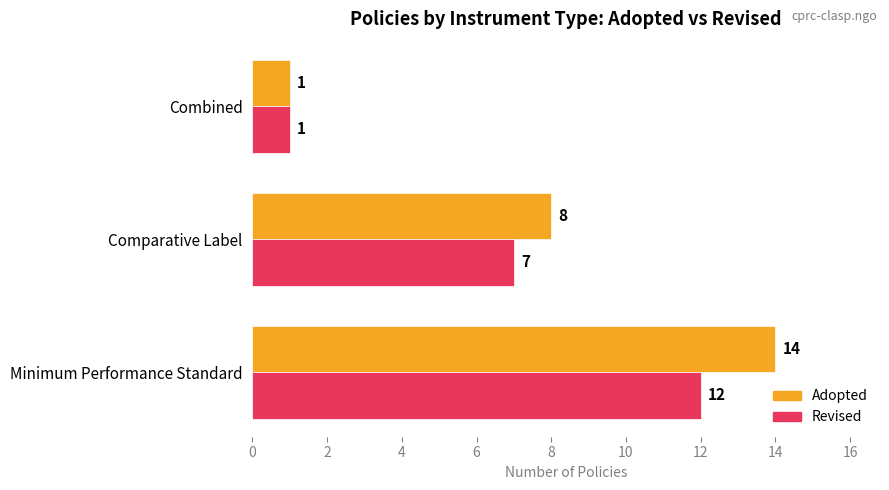

Which series has the widest spread of values?

Adopted